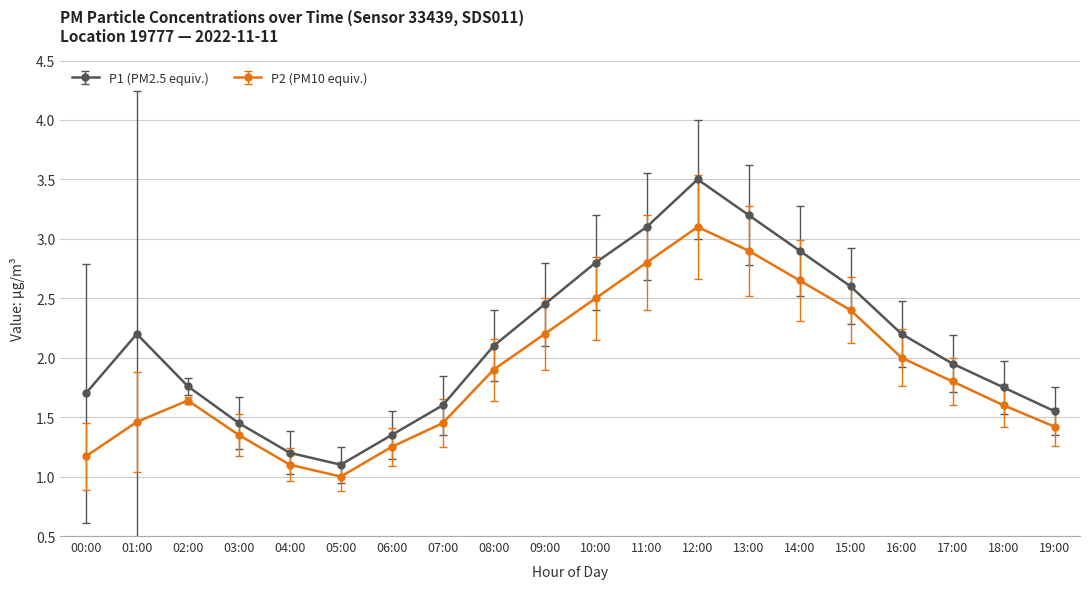

Which series has the widest spread of values?

P1 (PM2.5 equiv.)